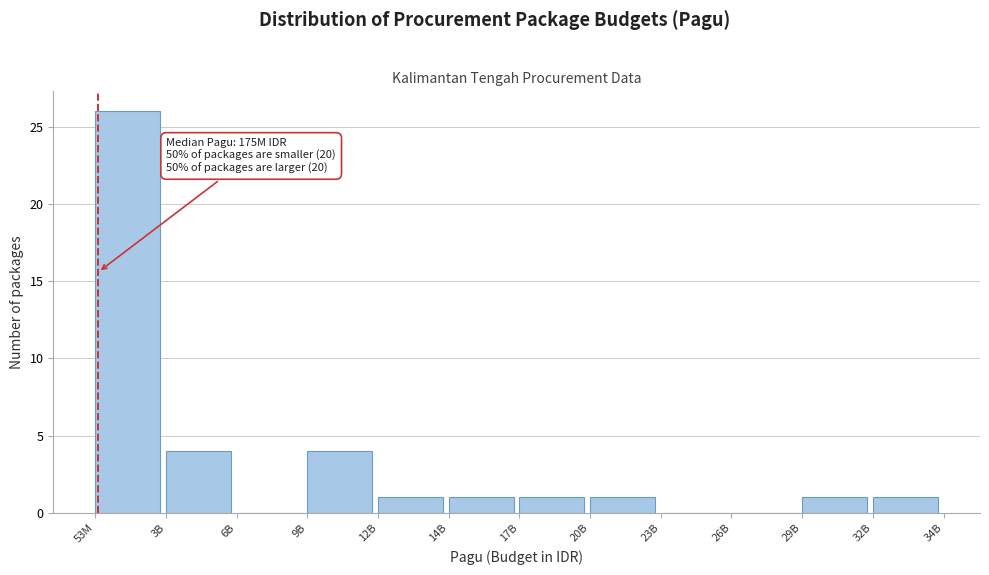

Reading left to right, transcribe all the data shown in this chart.

53M=26	3B=4	6B=0	9B=4	12B=1	14B=1	17B=1	20B=1	23B=0	26B=0	29B=1	32B=1